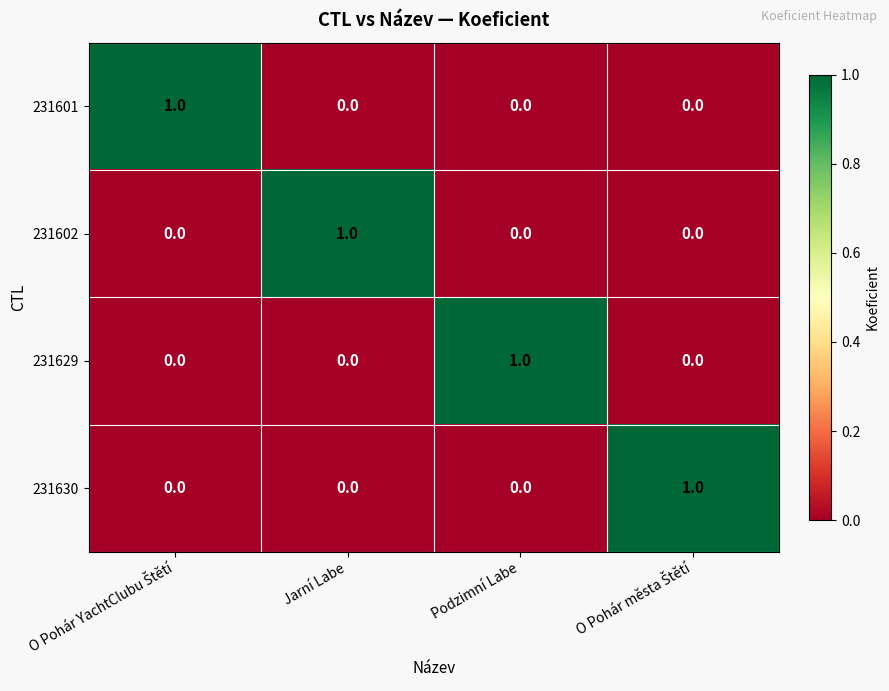

Reading left to right, what are all the values shown in this chart?

231601: 1	0	0	0
231602: 0	1	0	0
231629: 0	0	1	0
231630: 0	0	0	1